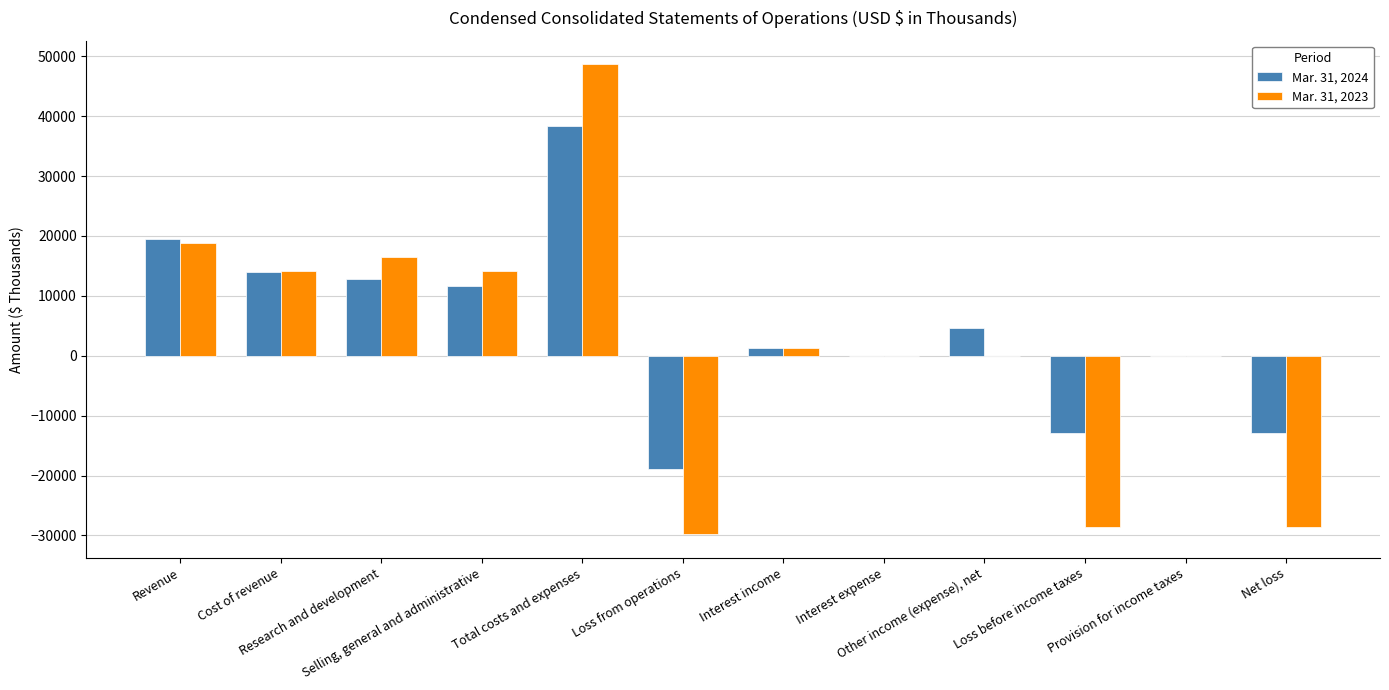

Read the Mar. 31, 2024 value at Research and development.

12771